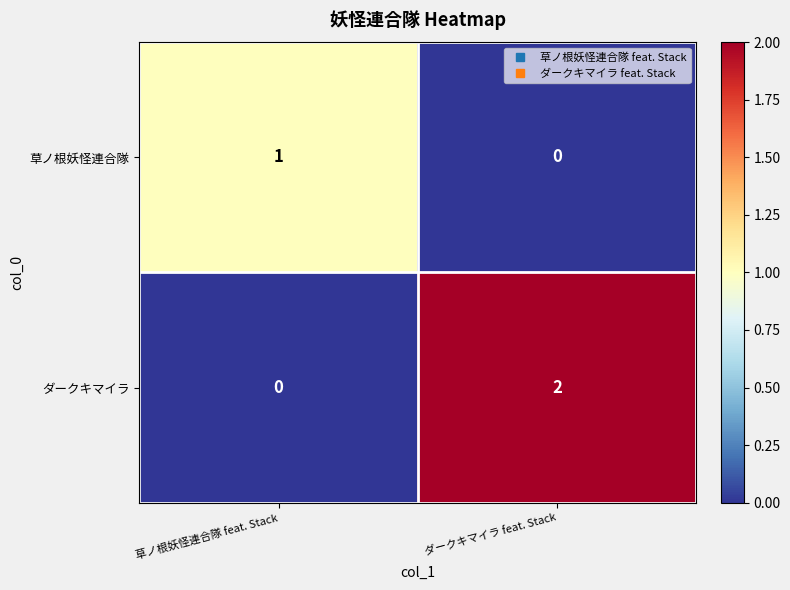

How many distinct data groups are displayed?

2